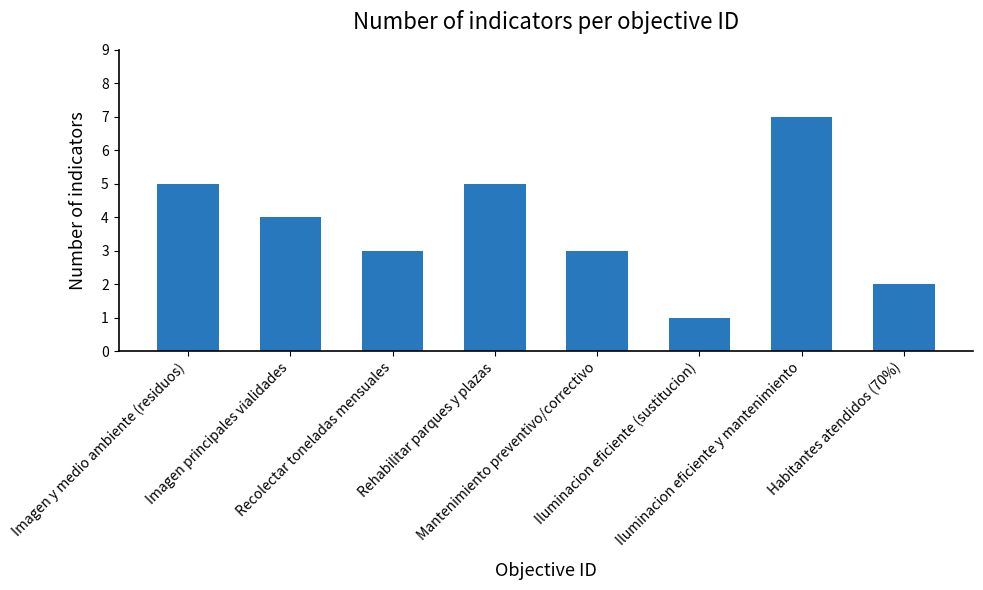

What is the difference between the second highest and minimum values?

4